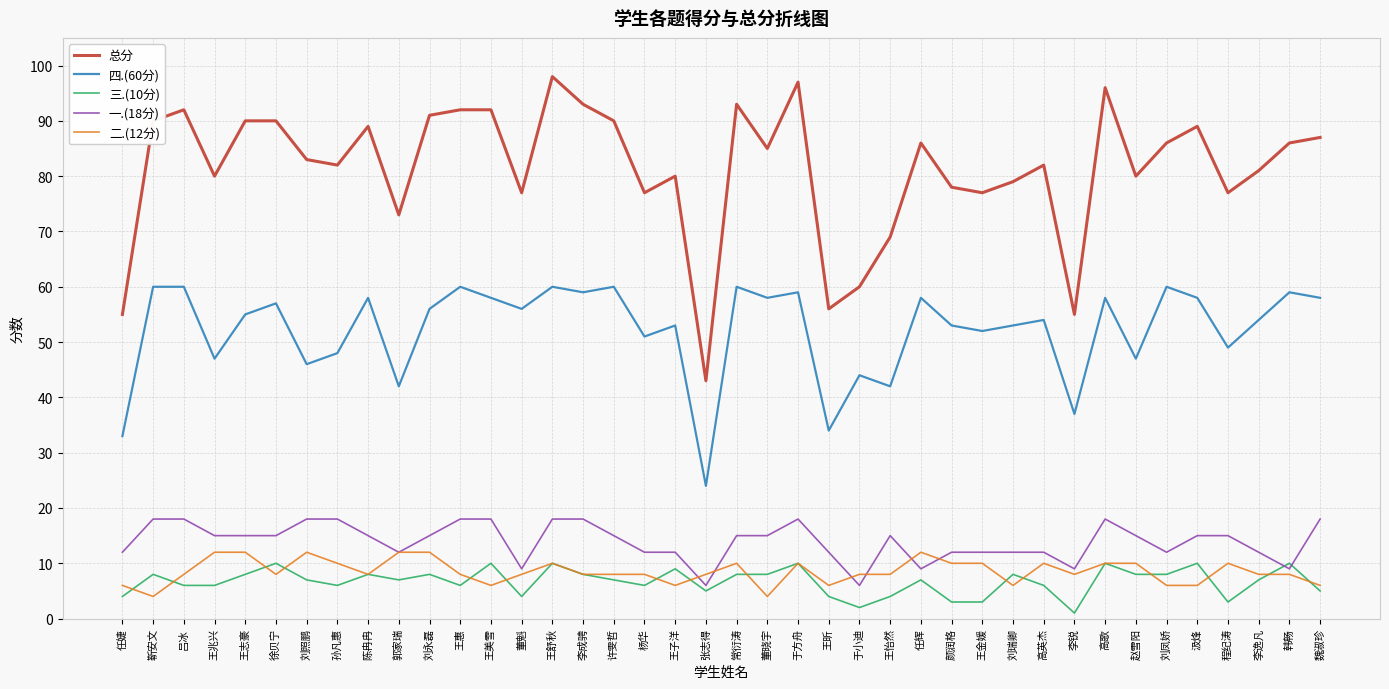

What is the difference between the 一.(18分) values at 韩畅 and 常衍涛?

6